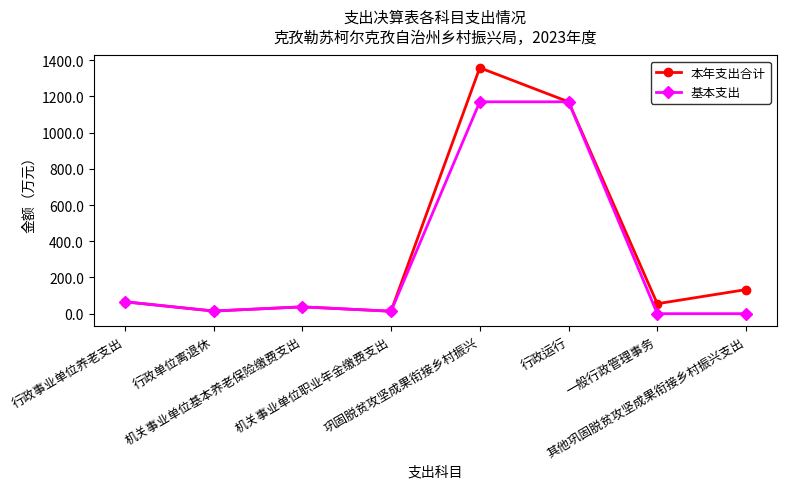

List the series in order of their peak value, highest first.

本年支出合计, 基本支出